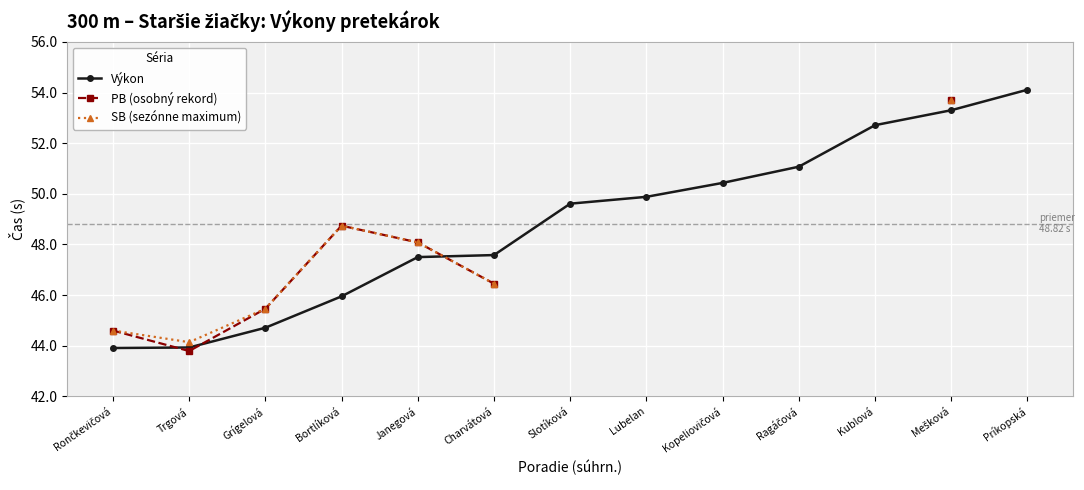

Does the chart display data point markers on the line(s)?

Yes